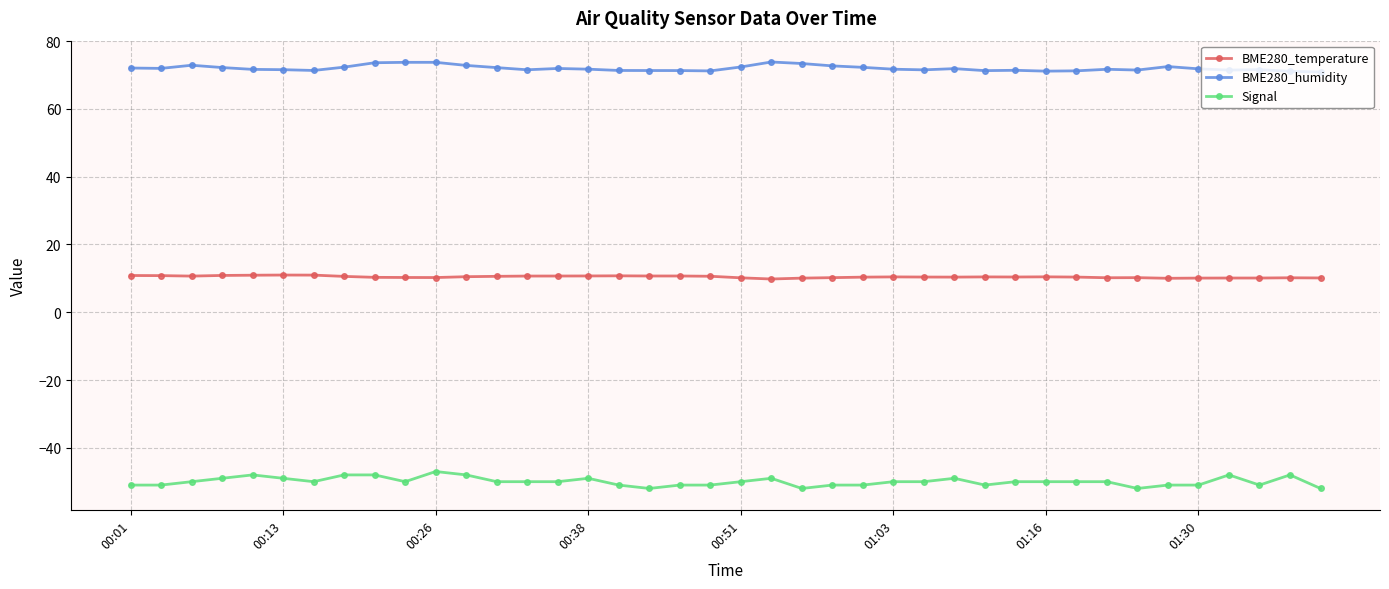

True or false: BME280_humidity has more than 1 interior local peaks.

True